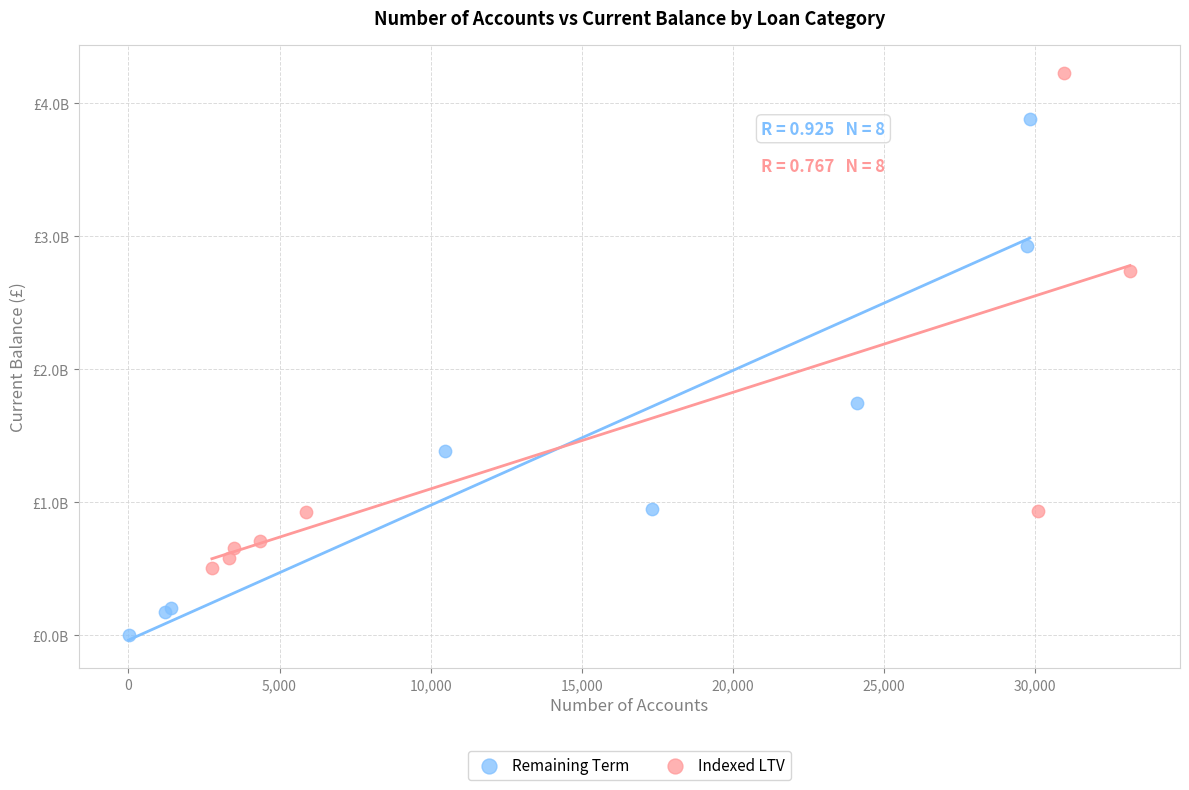

Which series has the largest Y range (max minus min)?

Remaining Term